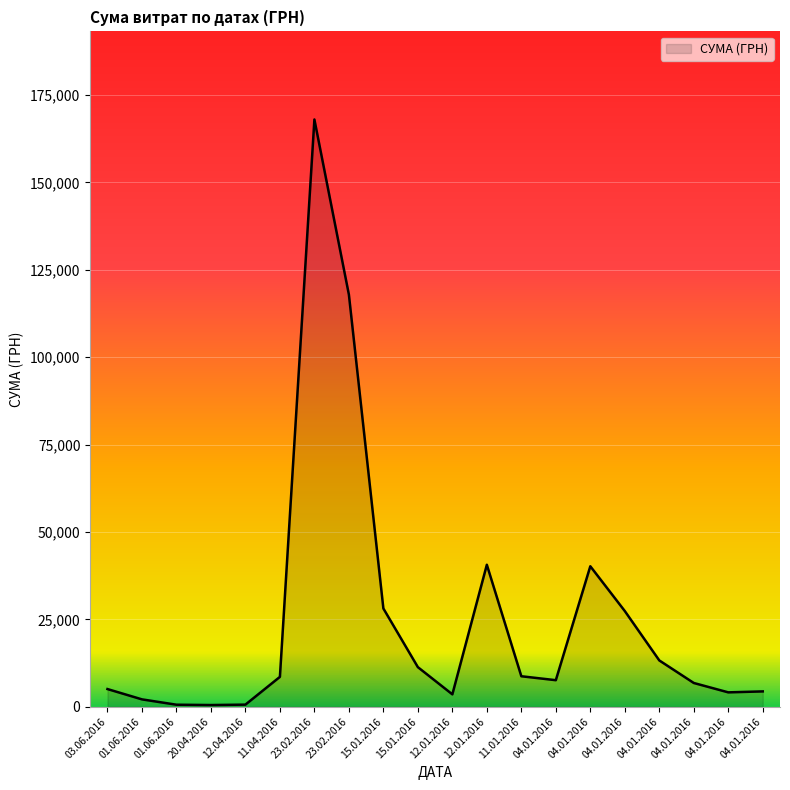

How many interior local valleys (lower than both neighbors) does the data have?

4